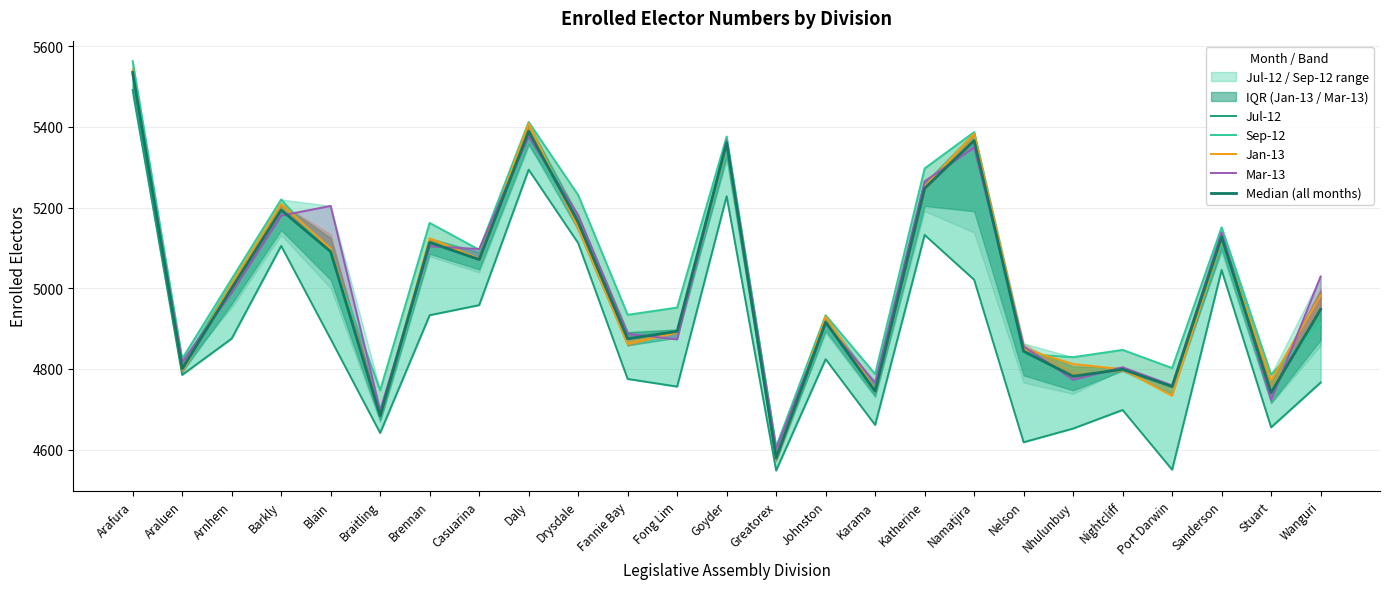

Reading left to right, list all the values displayed in this chart.

Jul-12: Arafura=5492.0	Araluen=4785.0	Arnhem=4875.0	Barkly=5105.0	Blain=4874.0	Braitling=4641.0	Brennan=4933.0	Casuarina=4958.0	Daly=5294.0	Drysdale=5112.0	Fannie Bay=4775.0	Fong Lim=4756.0	Goyder=5228.0	Greatorex=4548.0	Johnston=4824.0	Karama=4661.0	Katherine=5132.0	Namatjira=5021.0	Nelson=4618.0	Nhulunbuy=4652.0	Nightcliff=4698.0	Port Darwin=4550.0	Sanderson=5045.0	Stuart=4655.0	Wanguri=4766.0
Sep-12: Arafura=5563.0	Araluen=4825.0	Arnhem=5023.0	Barkly=5220.0	Blain=5083.0	Braitling=4747.0	Brennan=5162.0	Casuarina=5095.0	Daly=5412.0	Drysdale=5231.0	Fannie Bay=4934.0	Fong Lim=4952.0	Goyder=5376.0	Greatorex=4607.0	Johnston=4933.0	Karama=4787.0	Katherine=5297.0	Namatjira=5387.0	Nelson=4837.0	Nhulunbuy=4829.0	Nightcliff=4847.0	Port Darwin=4802.0	Sanderson=5151.0	Stuart=4786.0	Wanguri=4913.0
Jan-13: Arafura=5540.0	Araluen=4796.0	Arnhem=5011.0	Barkly=5209.0	Blain=5098.0	Braitling=4683.0	Brennan=5124.0	Casuarina=5073.0	Daly=5409.0	Drysdale=5149.0	Fannie Bay=4862.0	Fong Lim=4890.0	Goyder=5356.0	Greatorex=4576.0	Johnston=4930.0	Karama=4748.0	Katherine=5252.0	Namatjira=5383.0	Nelson=4850.0	Nhulunbuy=4812.0	Nightcliff=4799.0	Port Darwin=4733.0	Sanderson=5123.0	Stuart=4772.0	Wanguri=4982.0
Mar-13: Arafura=5530.0	Araluen=4817.0	Arnhem=4989.0	Barkly=5180.0	Blain=5204.0	Braitling=4697.0	Brennan=5104.0	Casuarina=5097.0	Daly=5376.0	Drysdale=5181.0	Fannie Bay=4887.0	Fong Lim=4873.0	Goyder=5366.0	Greatorex=4602.0	Johnston=4912.0	Karama=4766.0	Katherine=5265.0	Namatjira=5349.0	Nelson=4856.0	Nhulunbuy=4773.0	Nightcliff=4804.0	Port Darwin=4759.0	Sanderson=5138.0	Stuart=4723.0	Wanguri=5029.0
Median (all months): Arafura=5535.0	Araluen=4800.0	Arnhem=5000.0	Barkly=5194.0	Blain=5090.5	Braitling=4683.5	Brennan=5113.5	Casuarina=5071.0	Daly=5389.0	Drysdale=5164.0	Fannie Bay=4874.5	Fong Lim=4893.0	Goyder=5360.0	Greatorex=4578.5	Johnston=4916.0	Karama=4744.5	Katherine=5247.5	Namatjira=5366.0	Nelson=4843.5	Nhulunbuy=4781.5	Nightcliff=4799.0	Port Darwin=4756.0	Sanderson=5126.5	Stuart=4741.0	Wanguri=4947.5